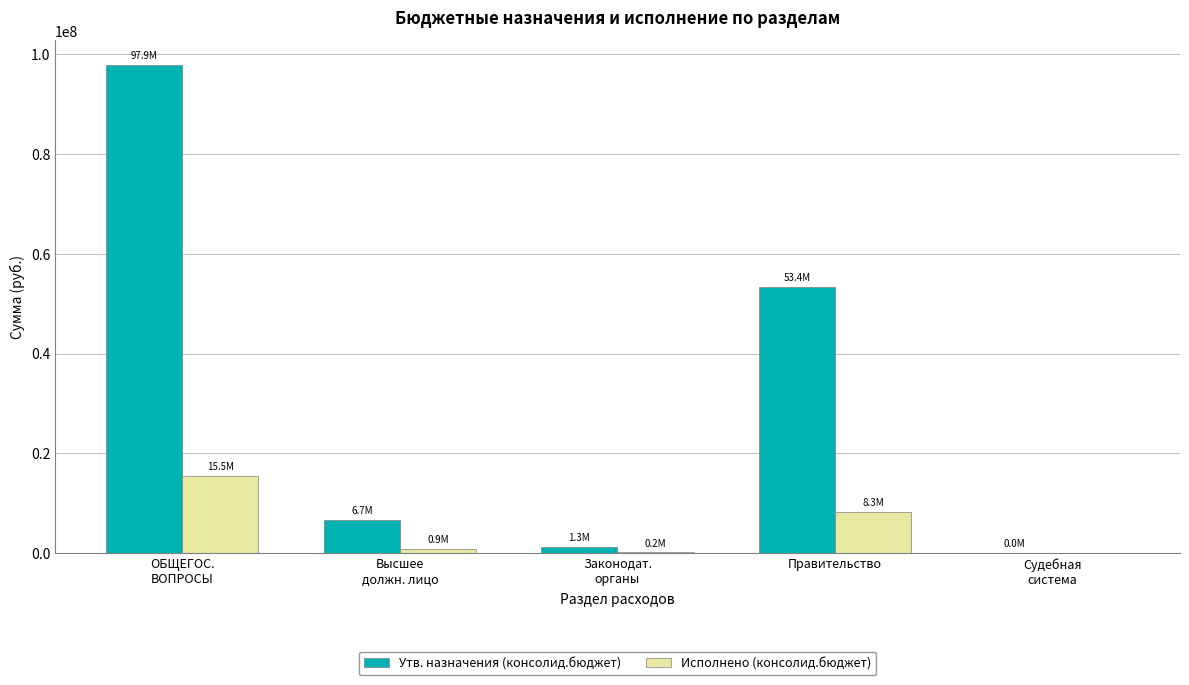

The Утв. назначения (консолид.бюджет) series shows 53384925.0 at Правительство. True or false?

True